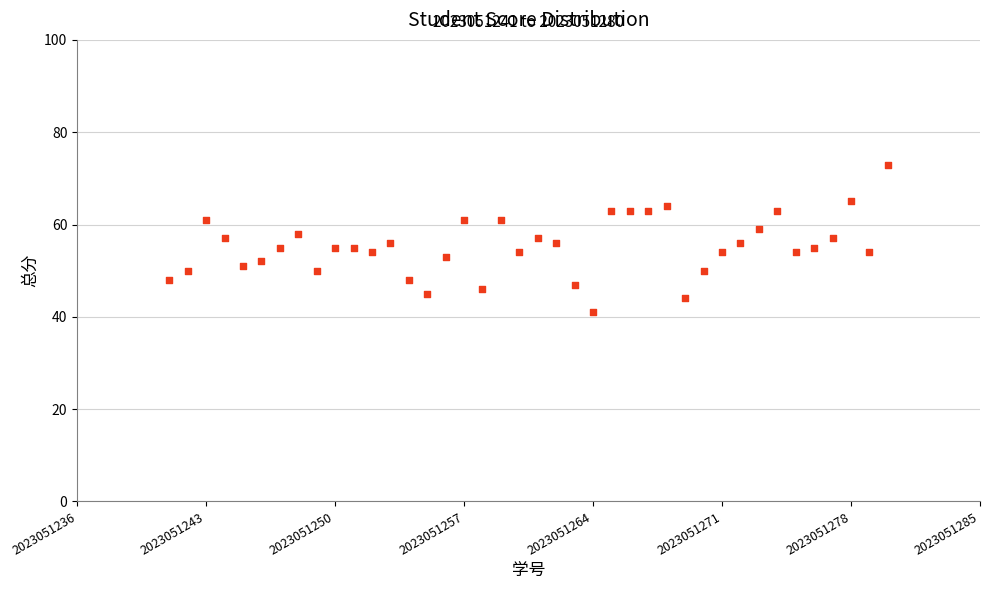

What is the range of Y values (max minus min)?

32